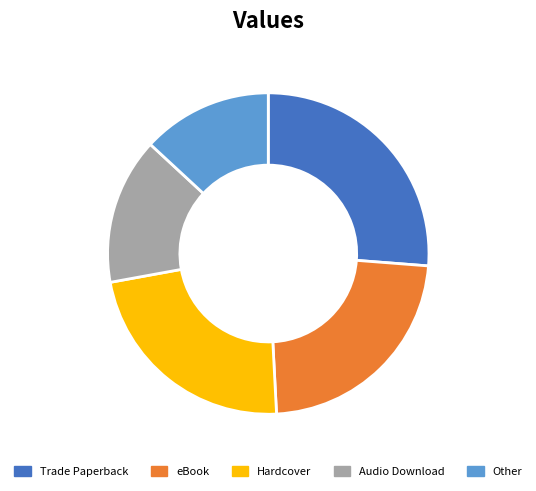

What is the ratio of the value at Other to the value at Trade Paperback?

0.5